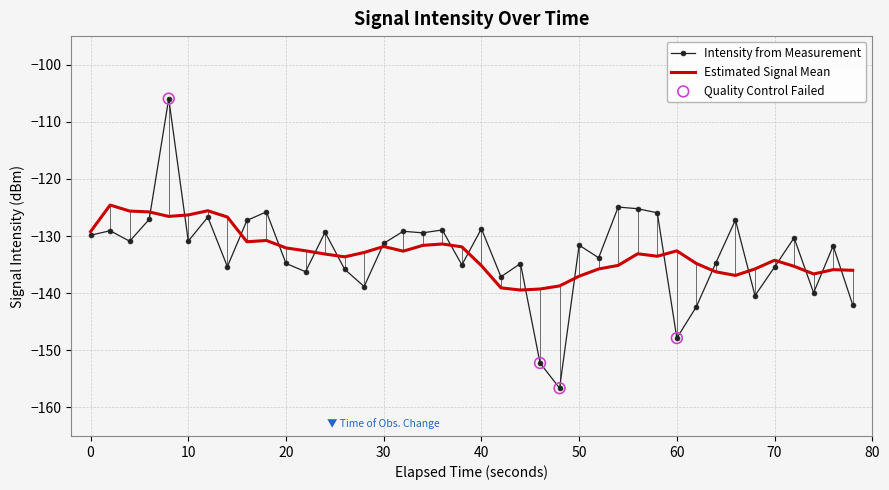

Which series has the widest spread of values?

Intensity from Measurement